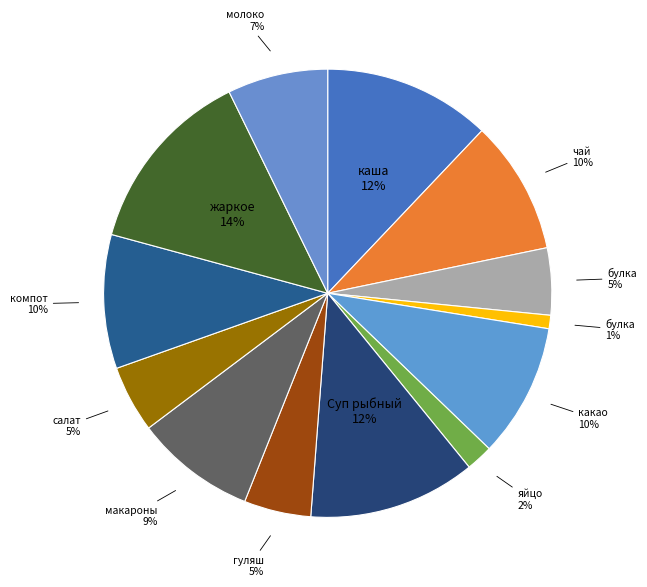

Count the number of slices in the pie.

13